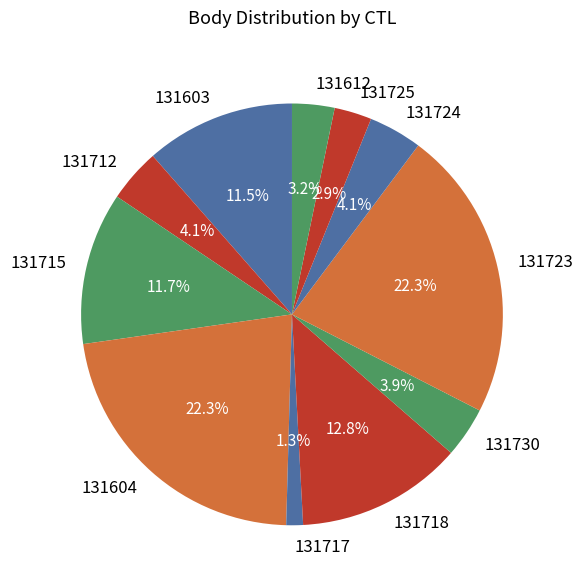

Approximately how many times larger is the value at 131715 compared to 131718?

0.9